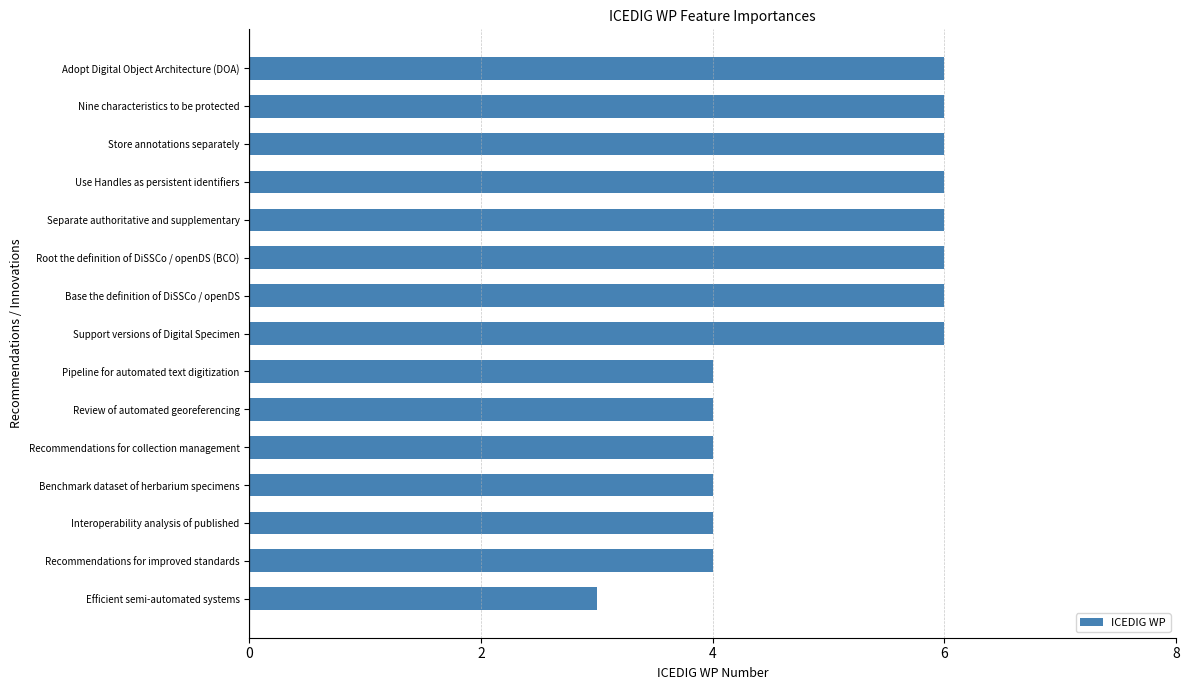

Count the values in the range 4 to 6.

14